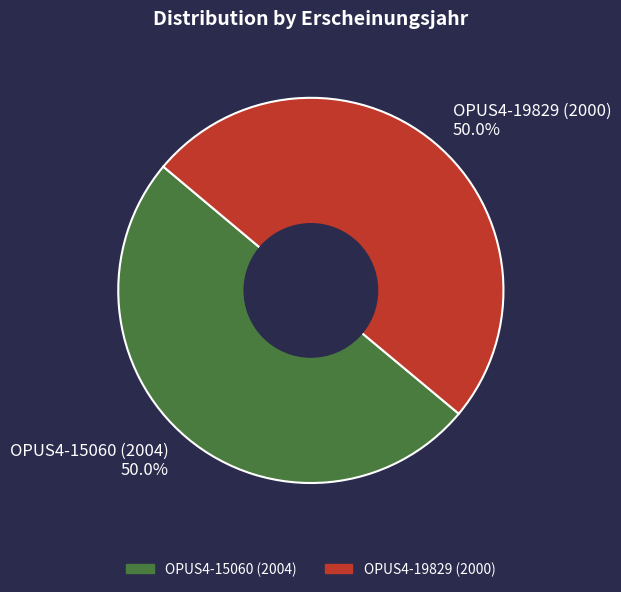

The OPUS4-15060 (2004) slice represents 50% of the pie. True or false?

True